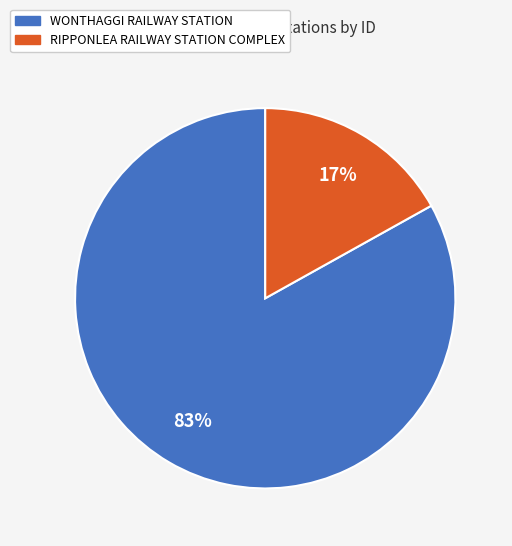

Do RIPPONLEA RAILWAY STATION COMPLEX and WONTHAGGI RAILWAY STATION together represent more than half of the pie?

Yes